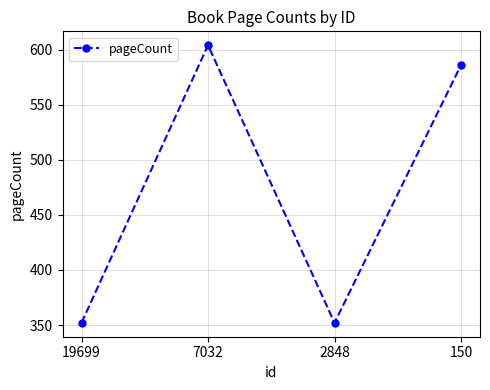

Reading right to left, list all the values displayed in this chart.

586	352	604	352